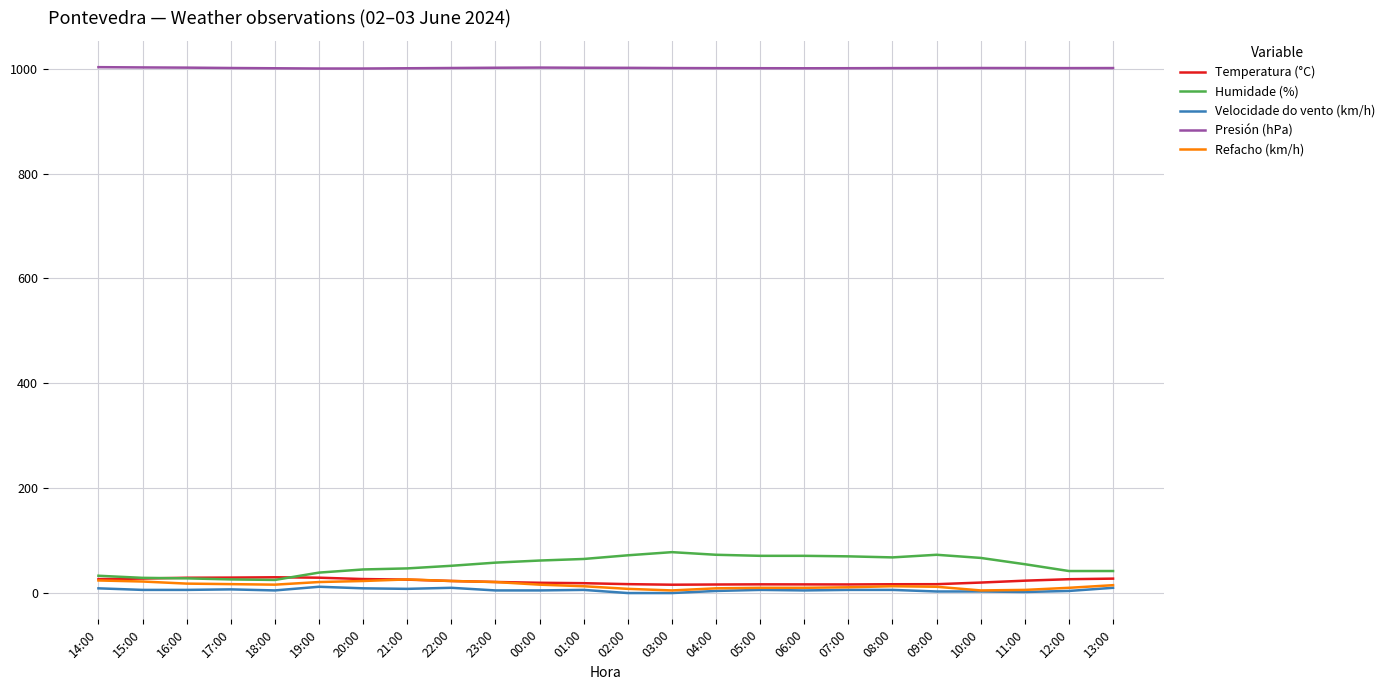

At which label does Refacho (km/h) first exceed 15?

14:00